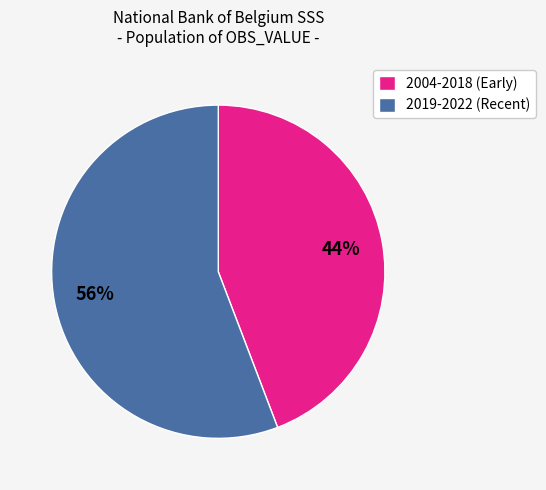

Is there a majority slice in this chart?

Yes